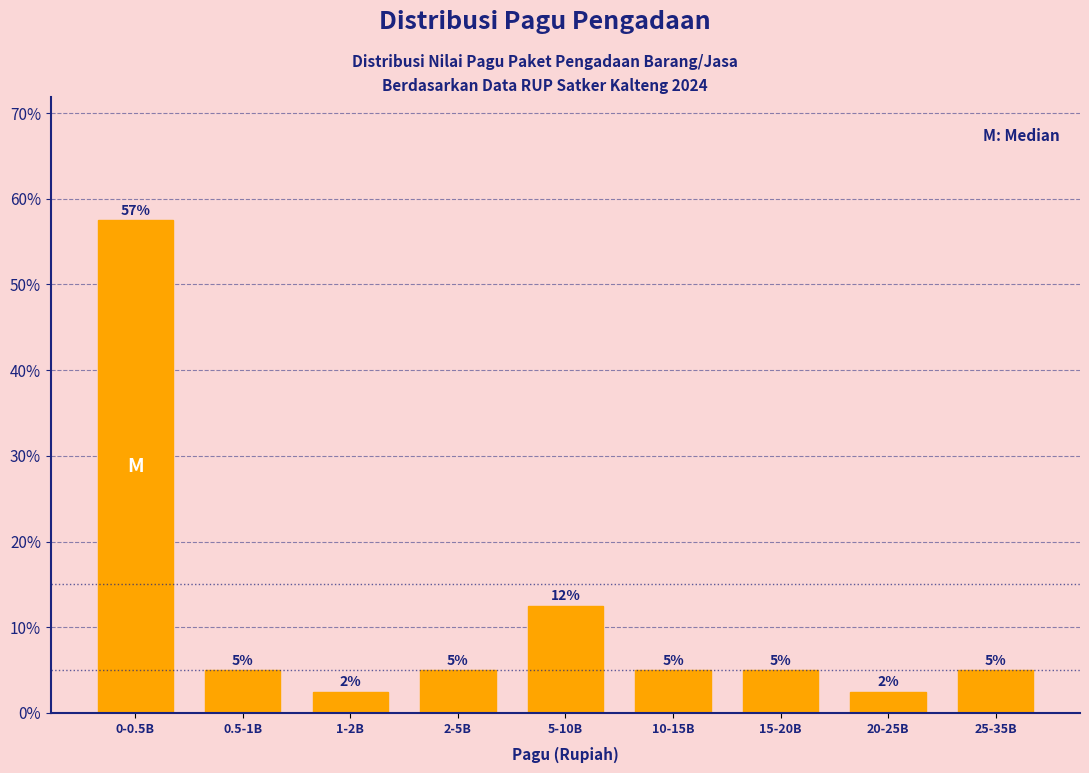

What is the difference between the maximum and second lowest values?

55.0